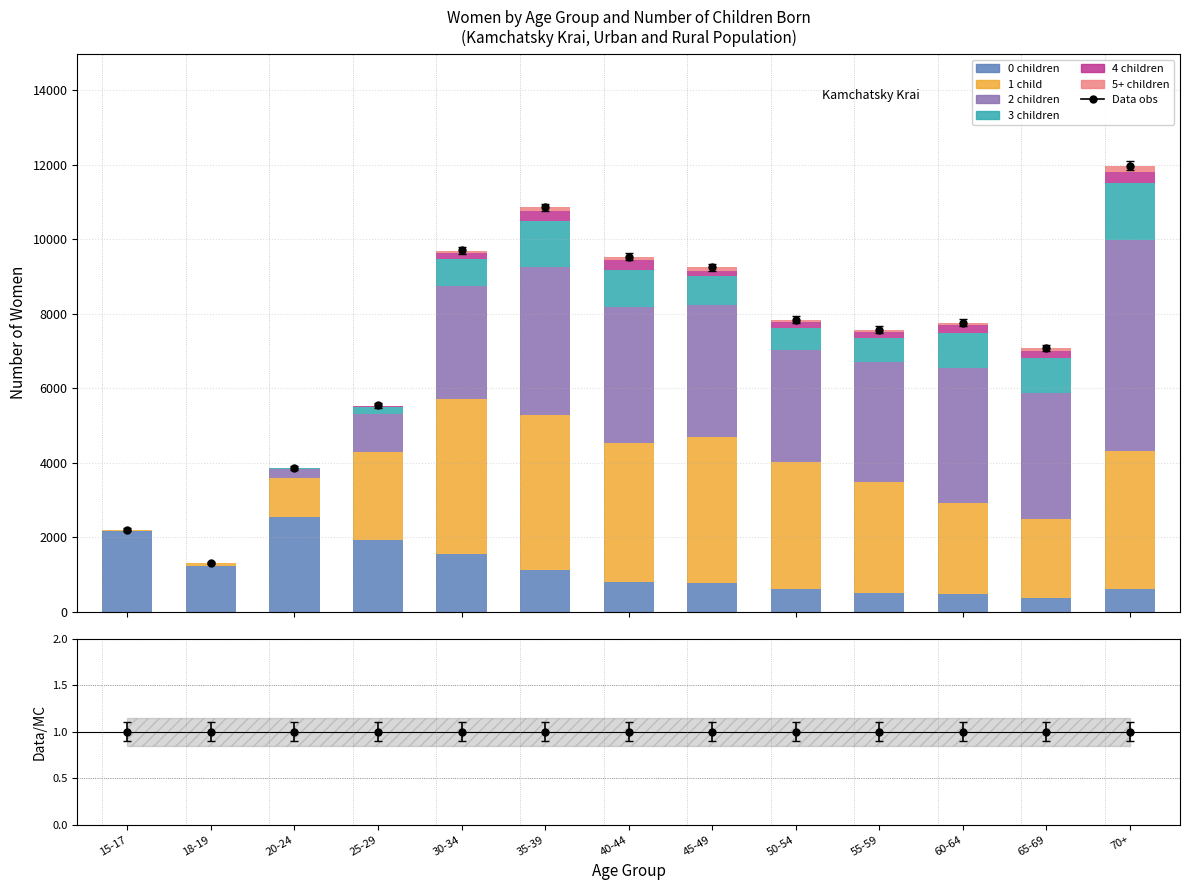

At which category is the sum across all series the highest?

70+